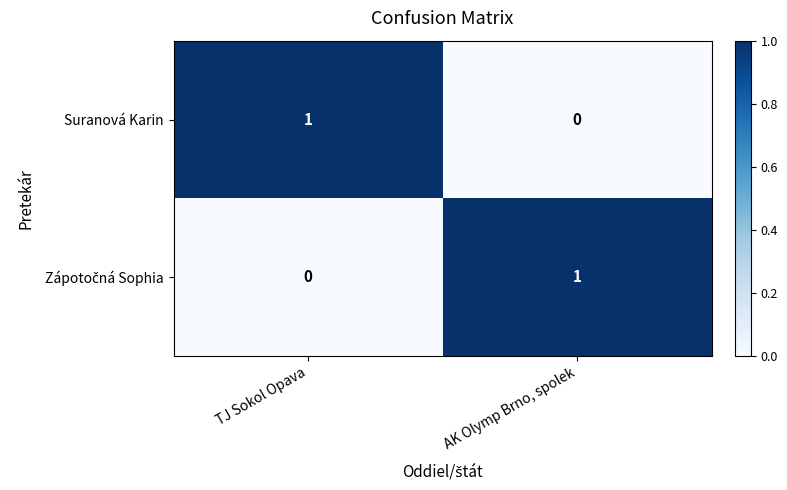

At which label is Suranová Karin closest to 0?

AK Olymp Brno, spolek